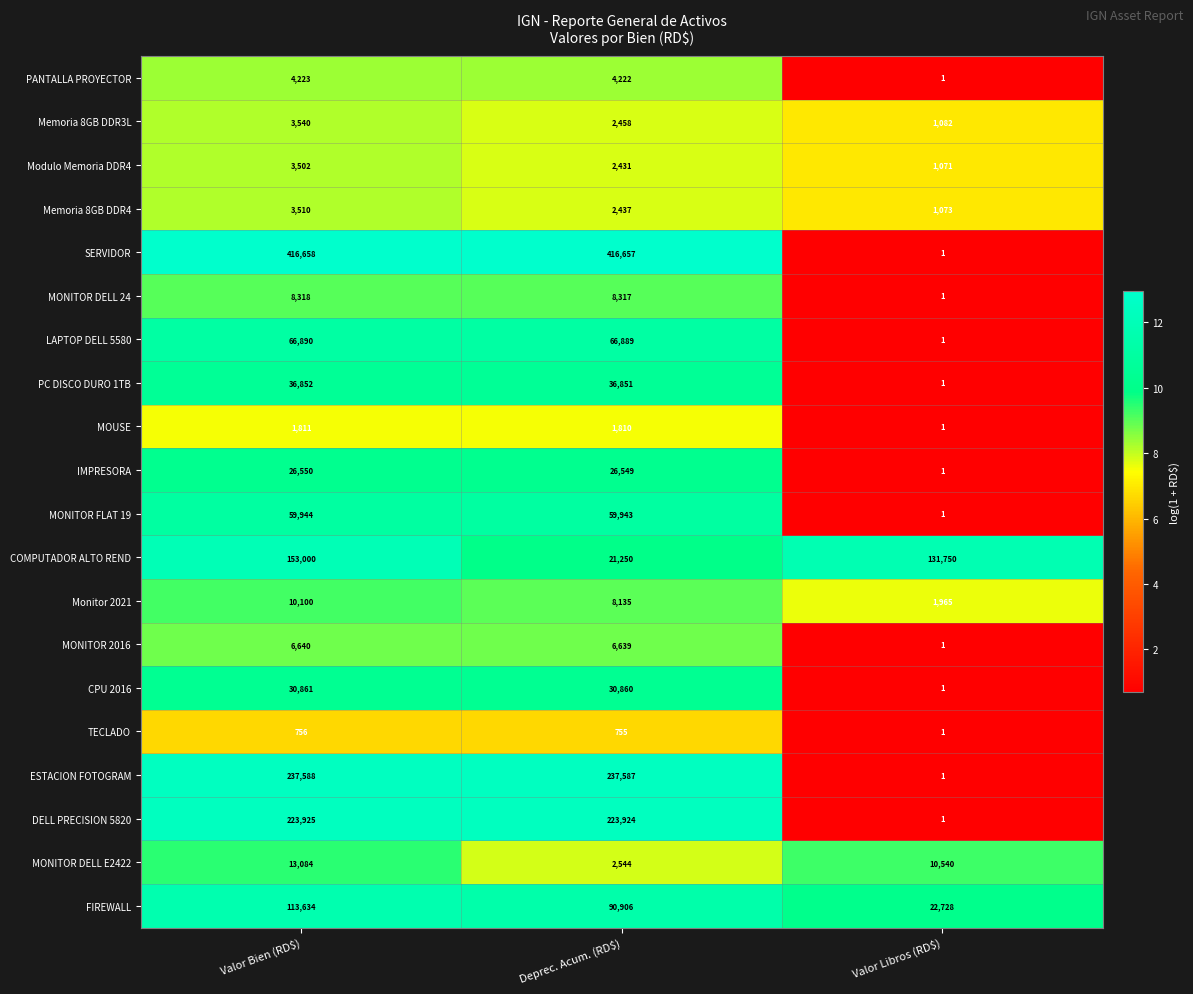

The value of COMPUTADOR ALTO REND at Valor Bien (RD$) is 153000. True or false?

True